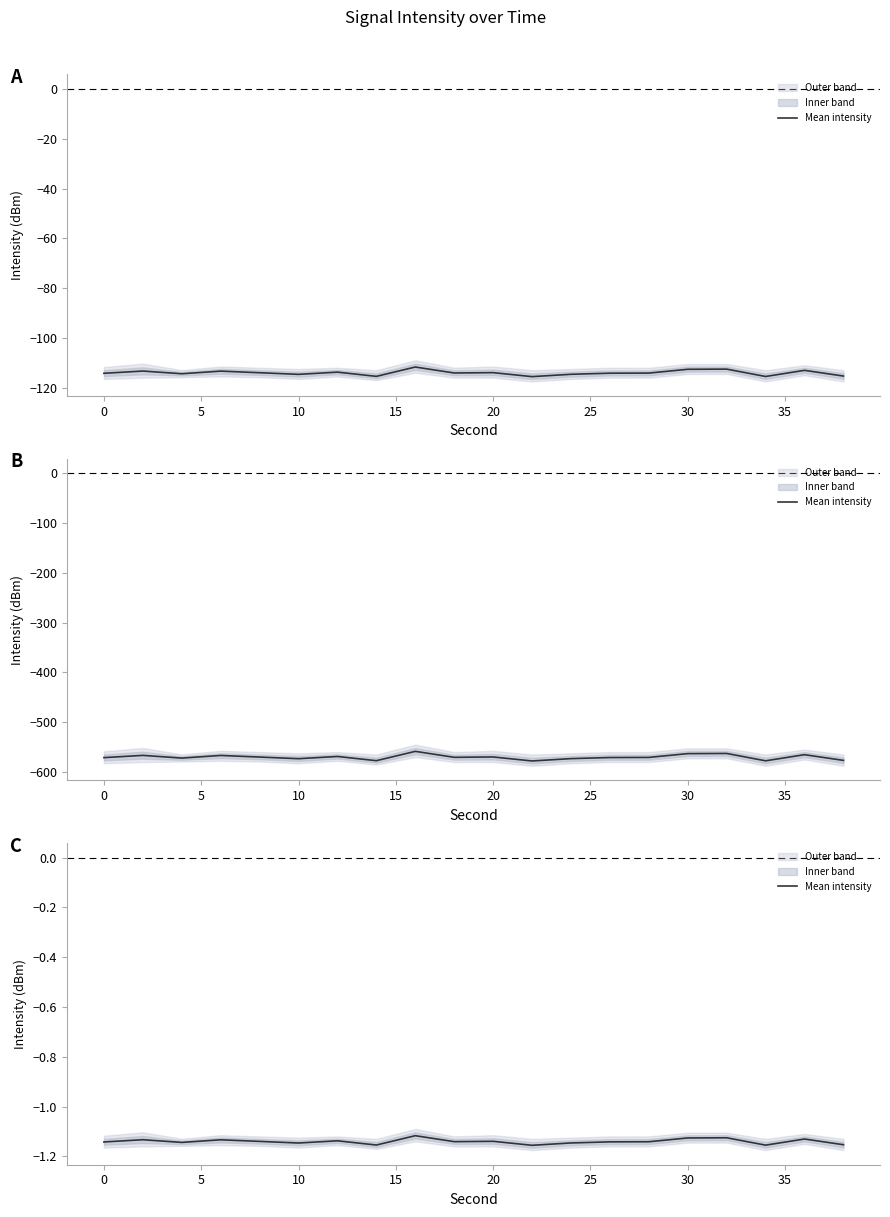

What is the smallest value displayed?

-1.2